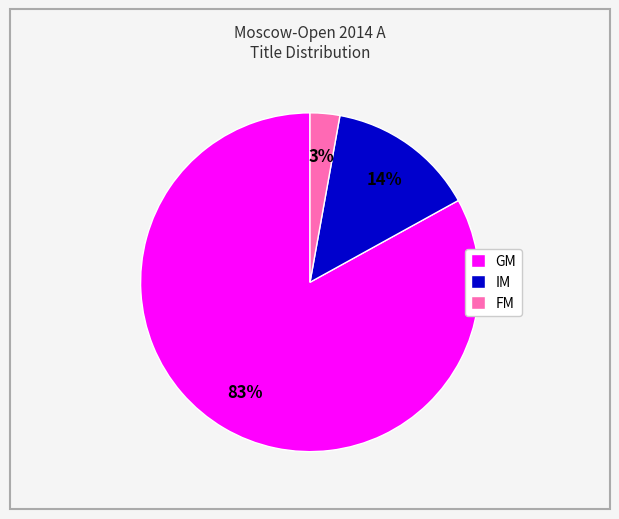

The GM slice represents 83% of the pie. True or false?

True